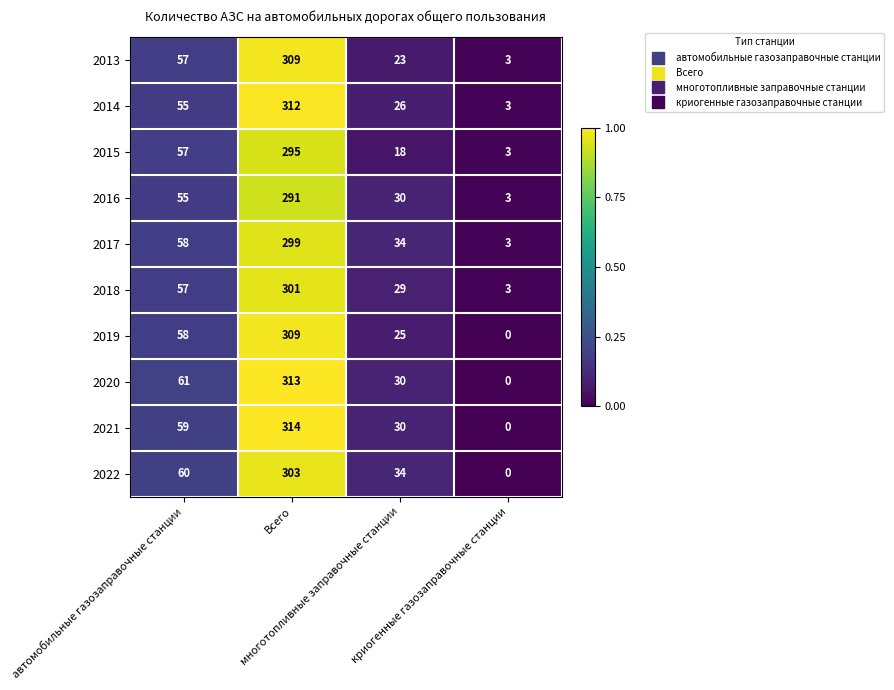

What is the difference between the second highest and second lowest values in the 2020 series?

31